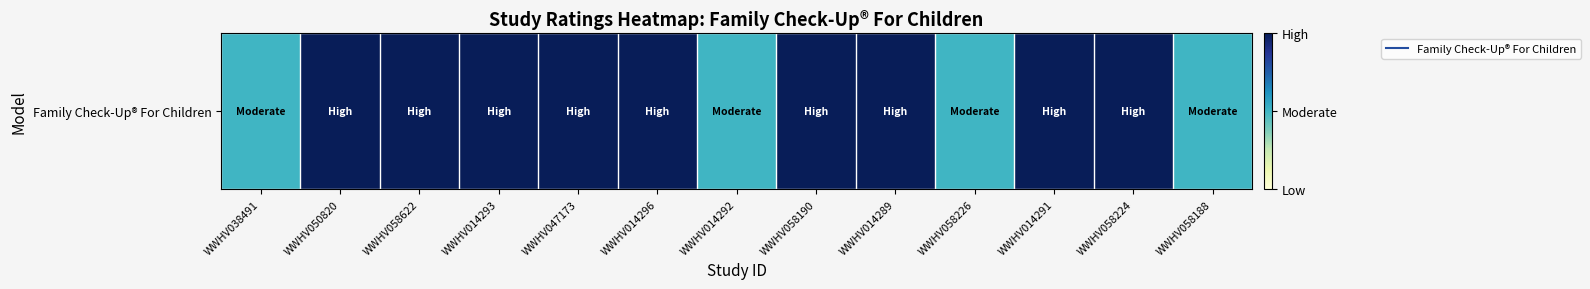

What is the difference between the values at WWHV014296 and WWHV038491?

1